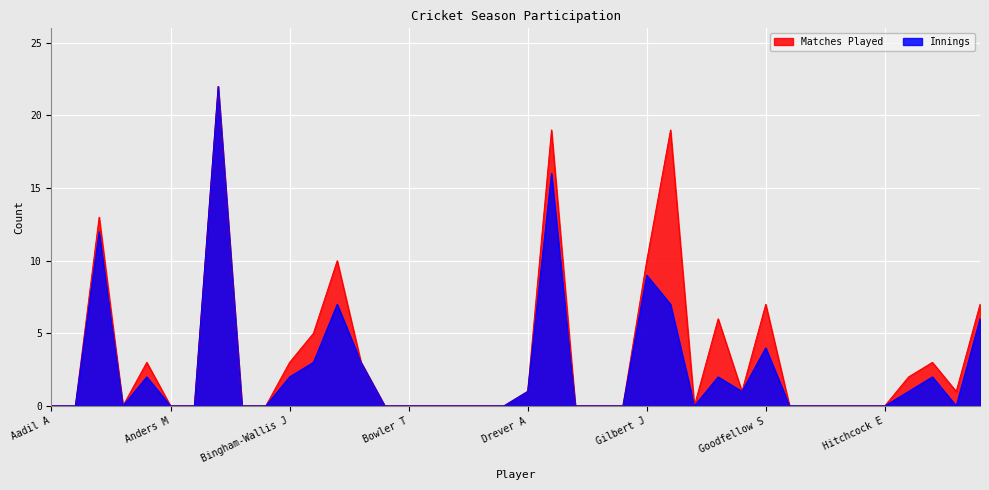

What is the difference between the second highest and second lowest values in the Innings series?

16